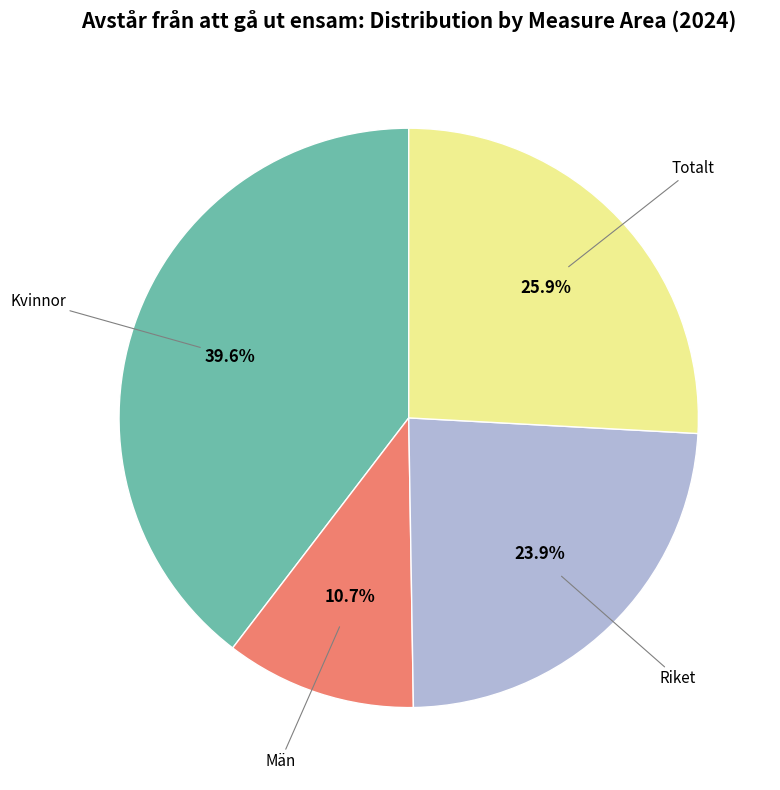

Does any single category account for the majority?

No